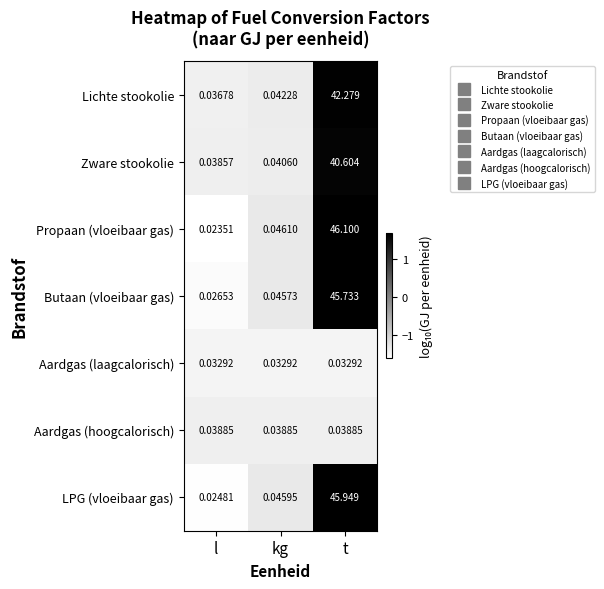

At which category does the chart reach its peak across all series?

t